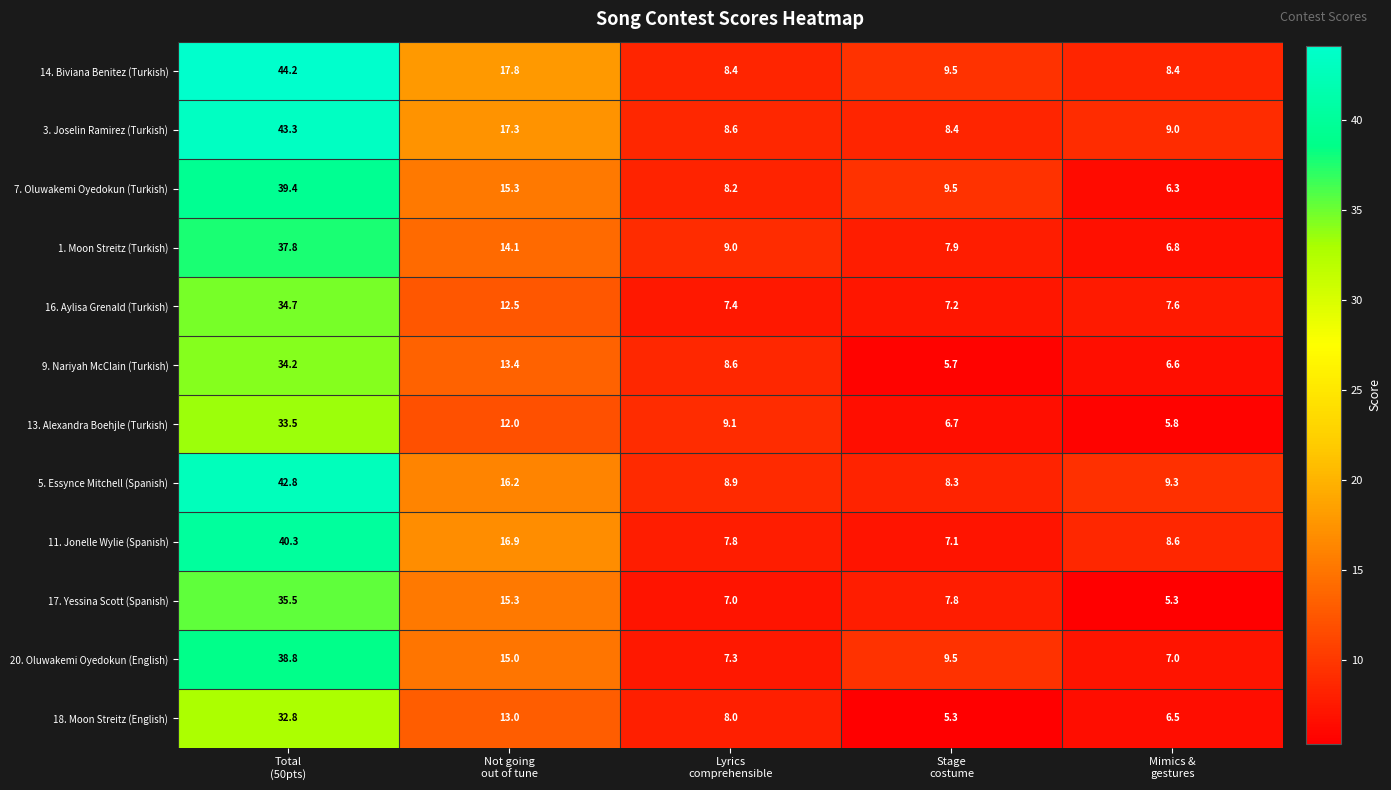

Which series has the largest range (max minus min)?

14. Biviana Benitez (Turkish)